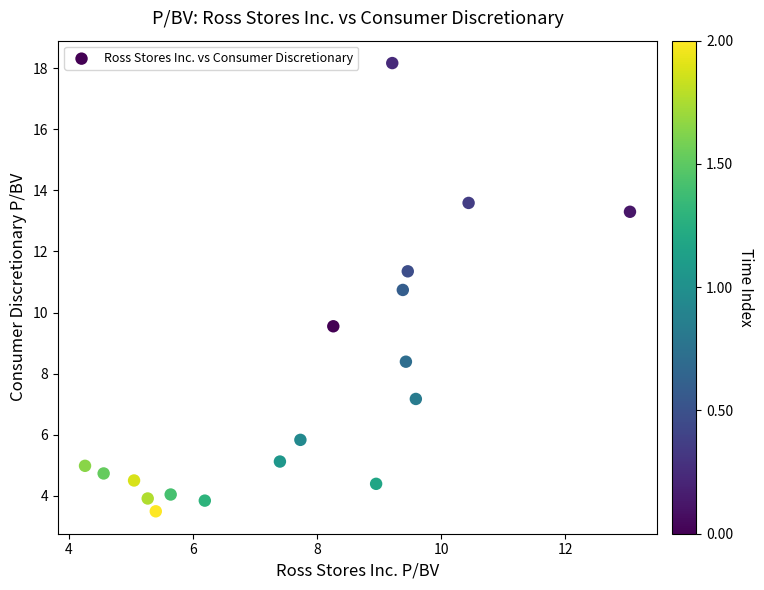

What is the range of Y values (max minus min)?

14.7